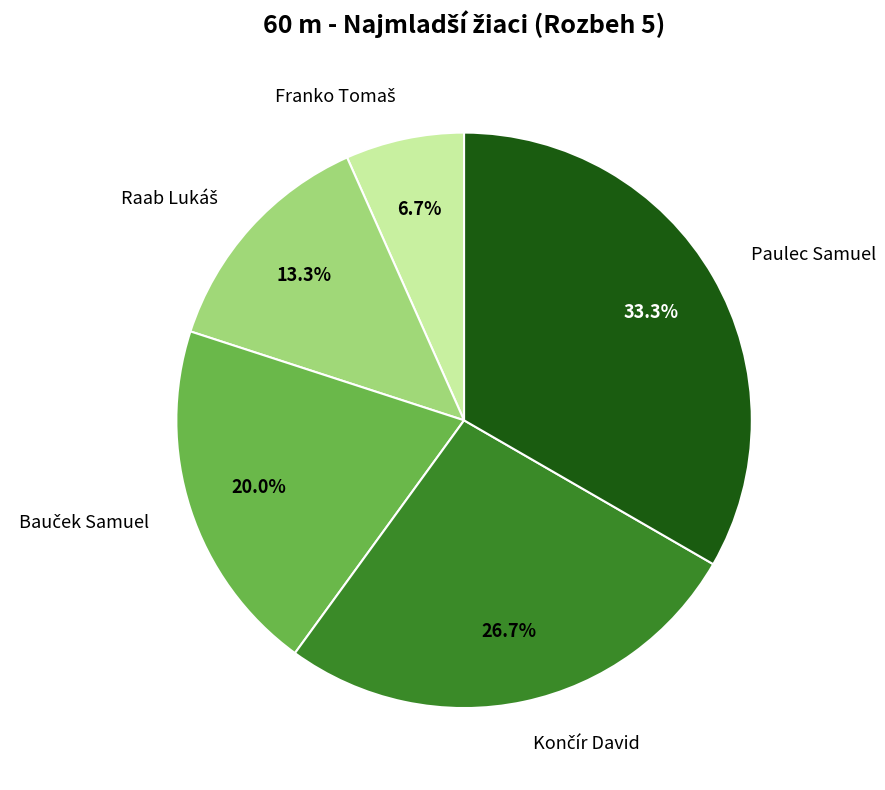

What is the largest slice in the pie chart?

Paulec Samuel